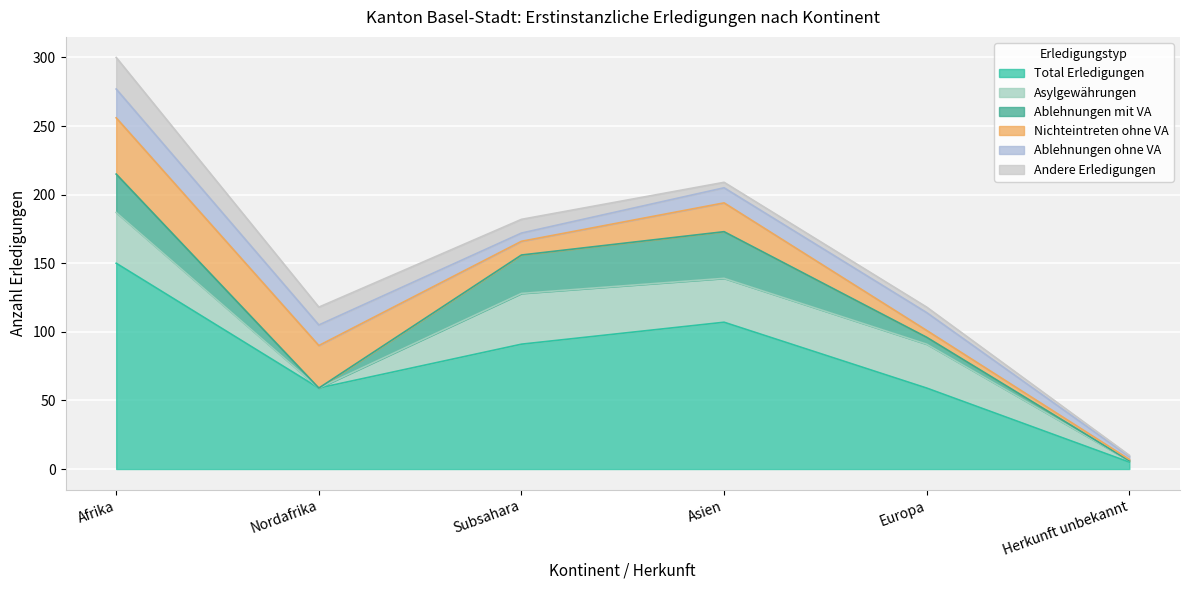

Count the Ablehnungen ohne VA values in the range 6 to 15.

4